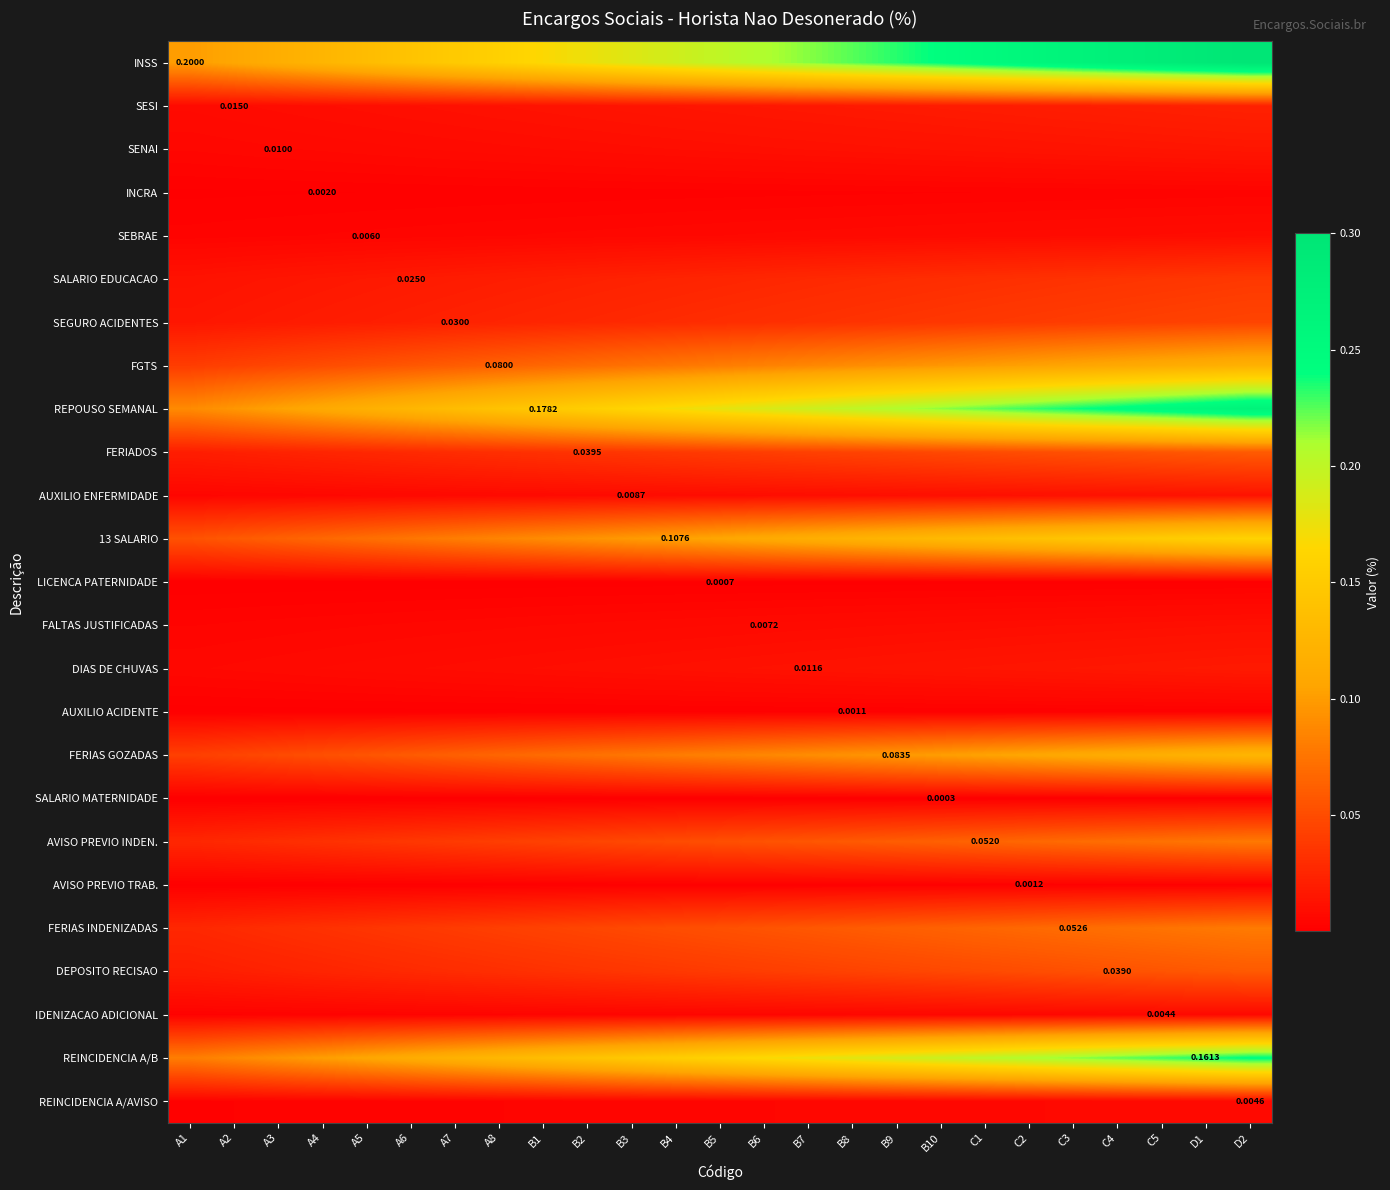

Which series has the largest total across all categories?

INSS